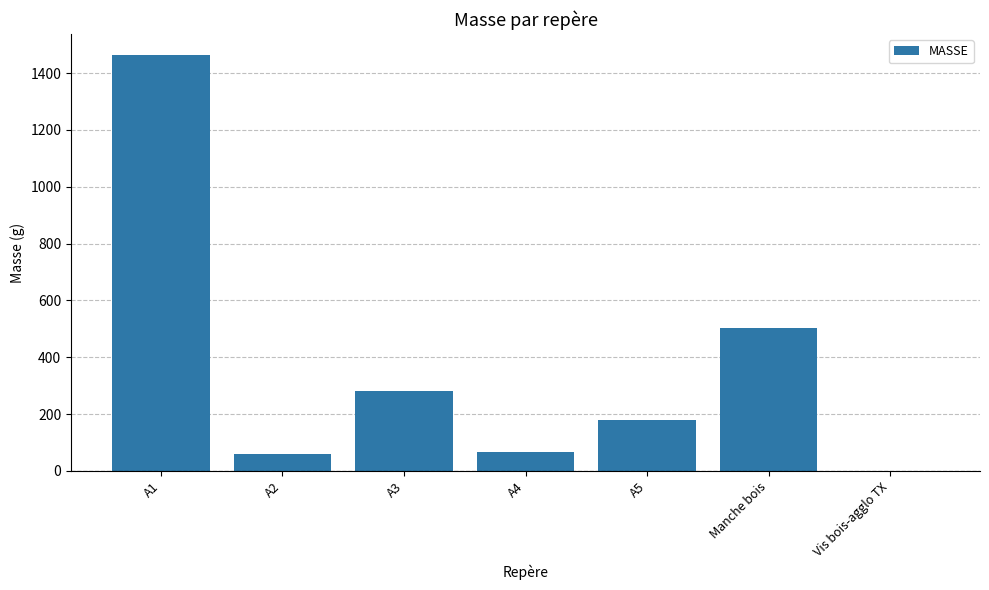

The value at A1 is 1464.3. True or false?

True